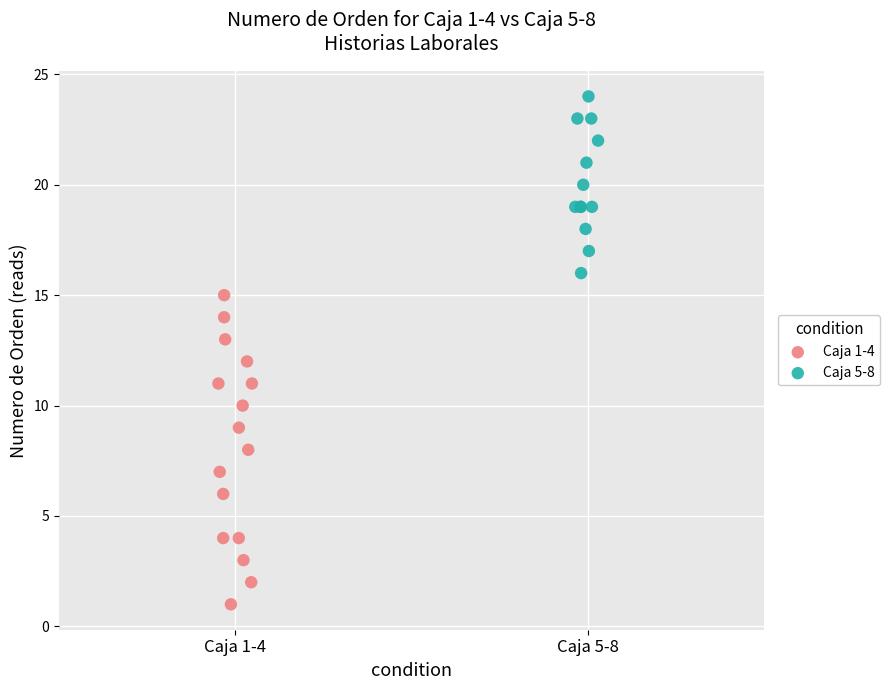

What are all the series names shown in the legend?

Caja 1-4, Caja 5-8